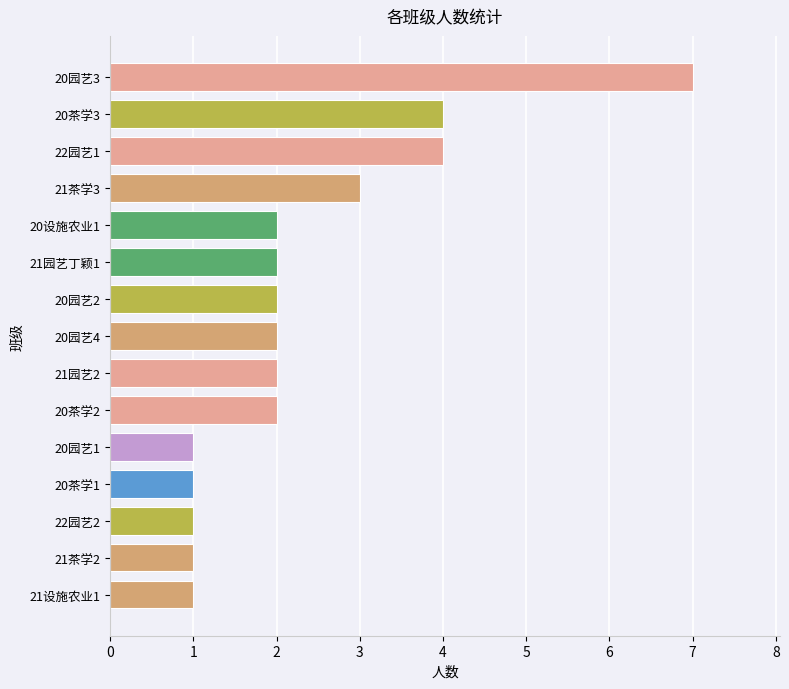

True or false: the data shows 2 at 21茶学3.

False